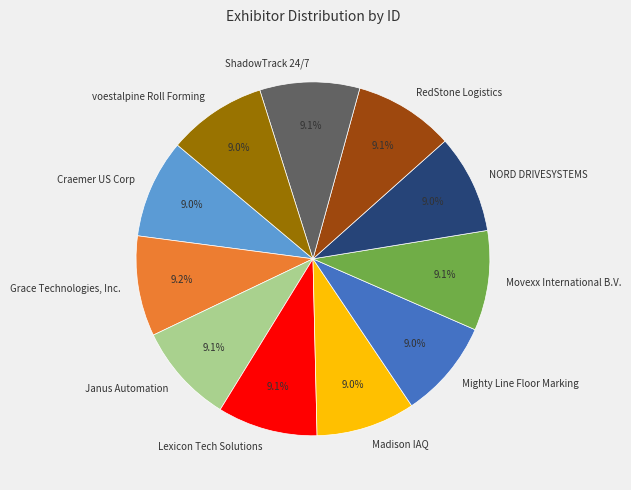

Is there any slice that represents more than half of the pie?

No